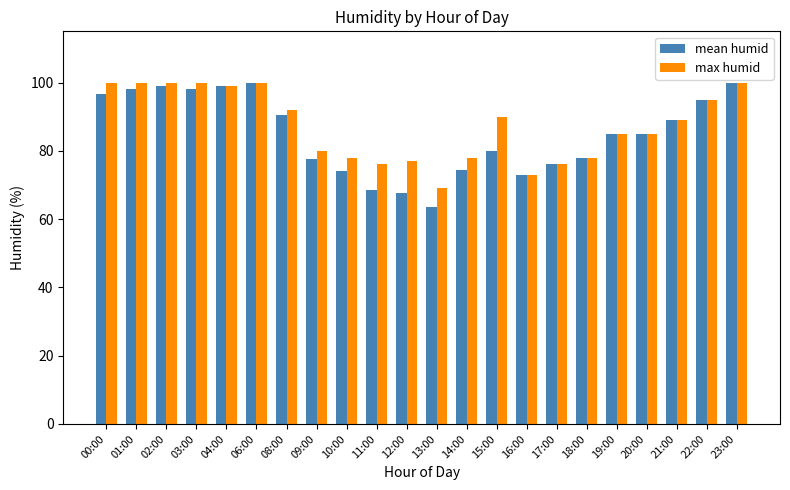

What is the difference between the max humid values at 17:00 and 09:00?

4.0